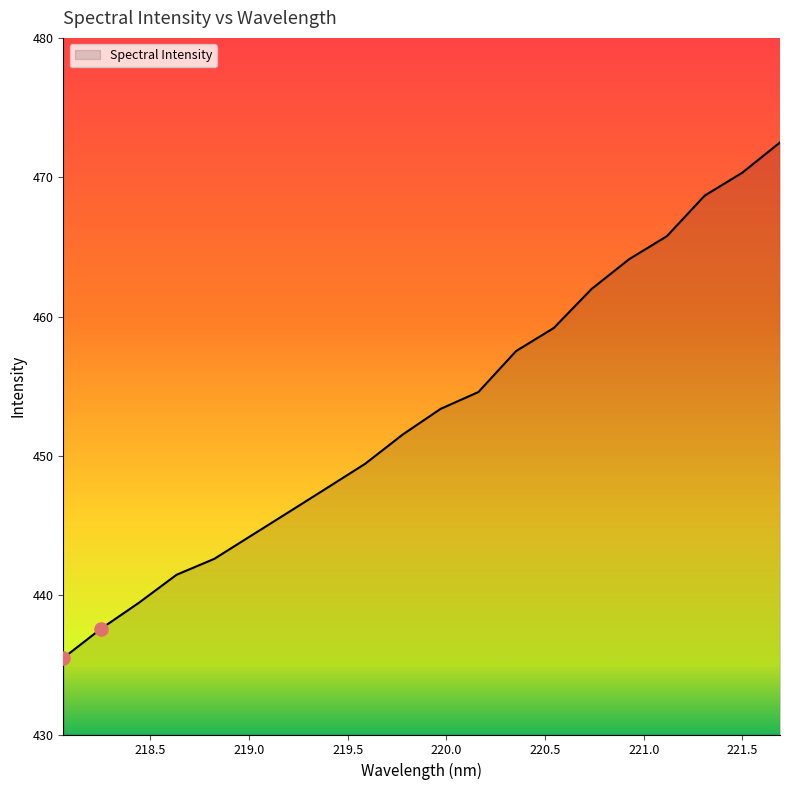

What is the greatest value displayed?

472.5